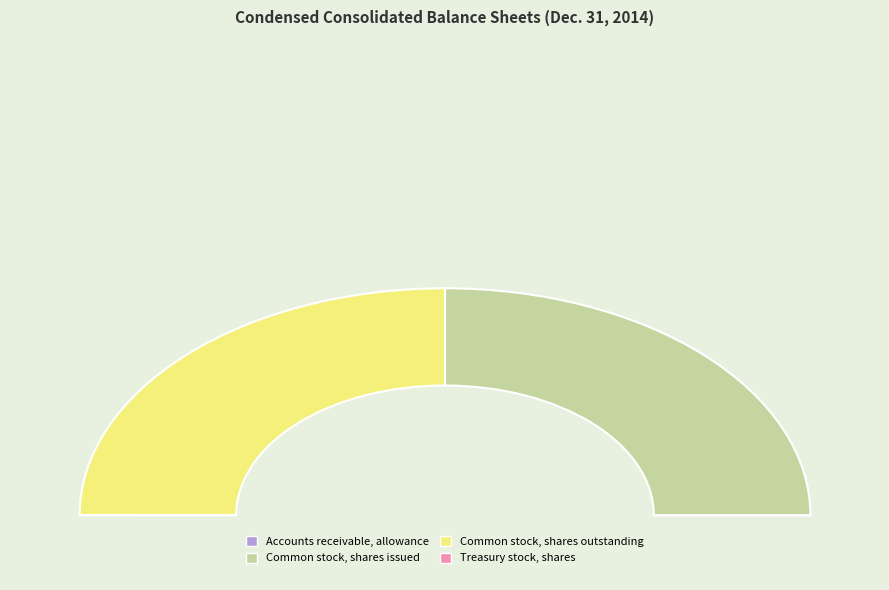

How much of the chart is everything except Common stock, shares issued?

50.0%